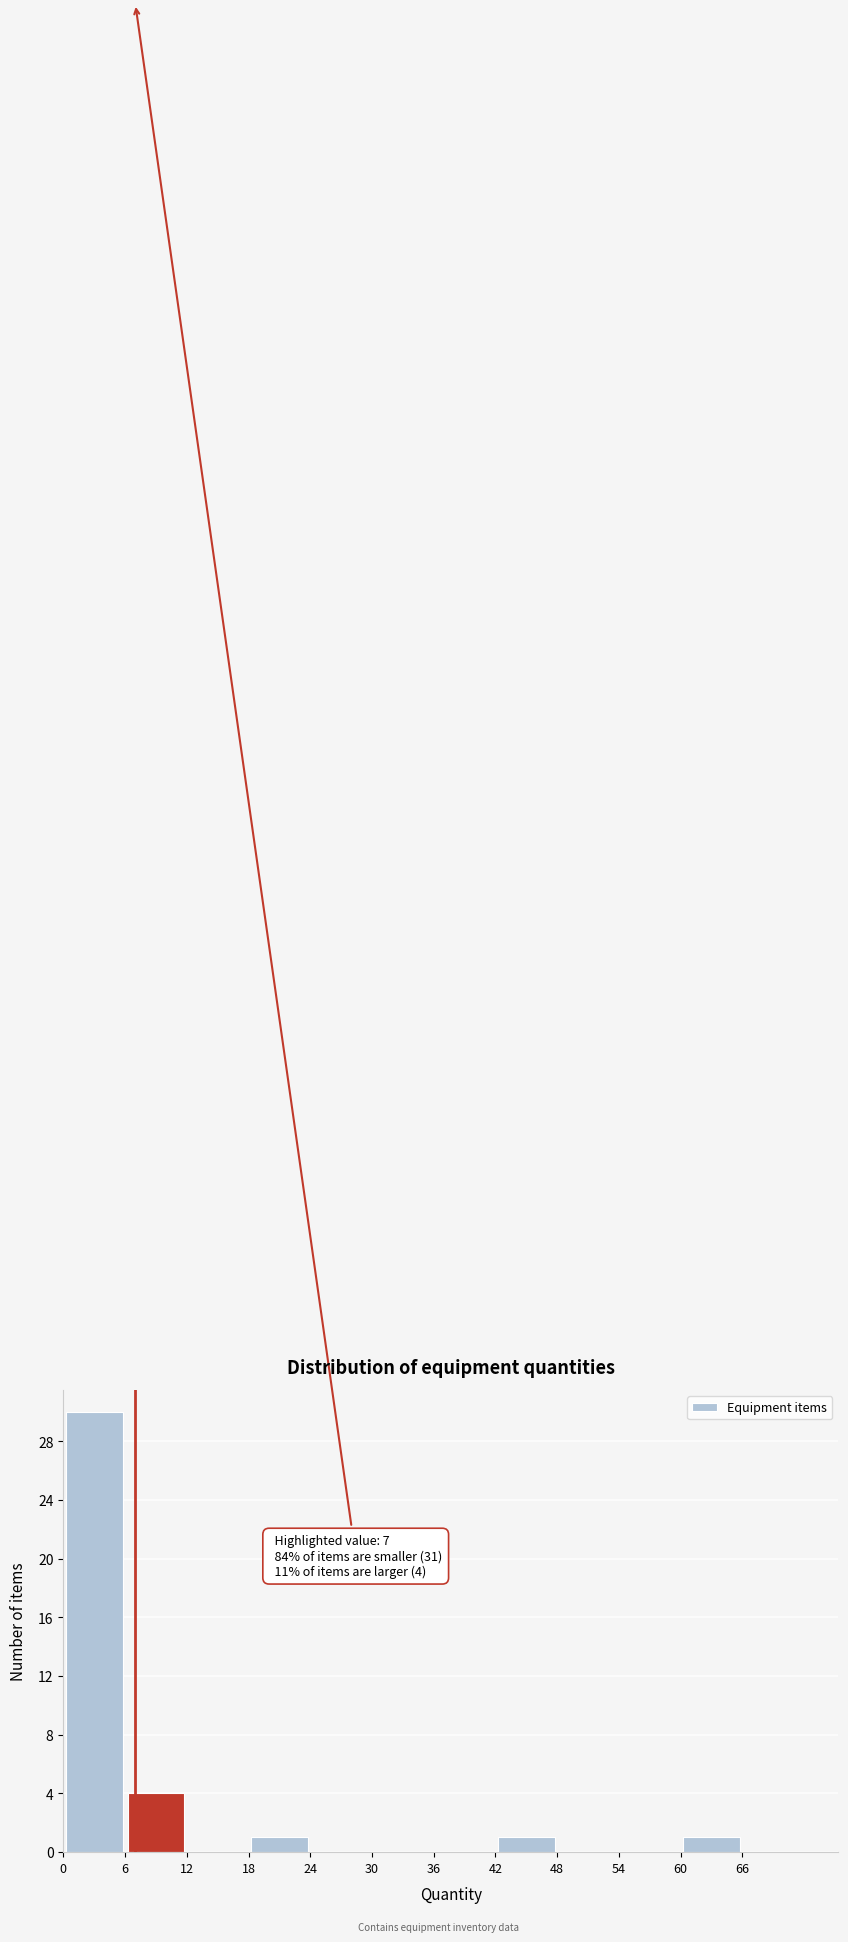

Over which range of the x-axis is the bar tallest?

0 to 6